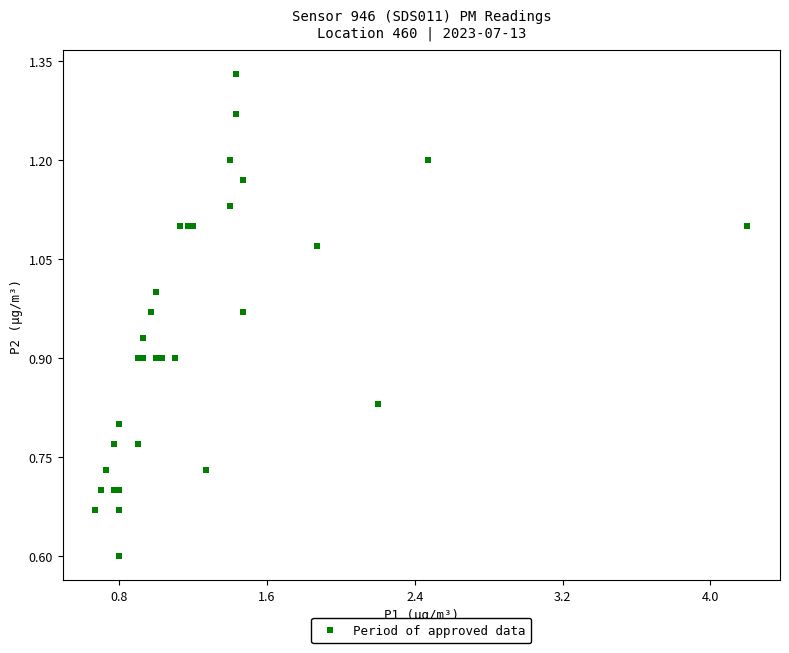

What Y value in the scatter plot is closest to 0?

0.6